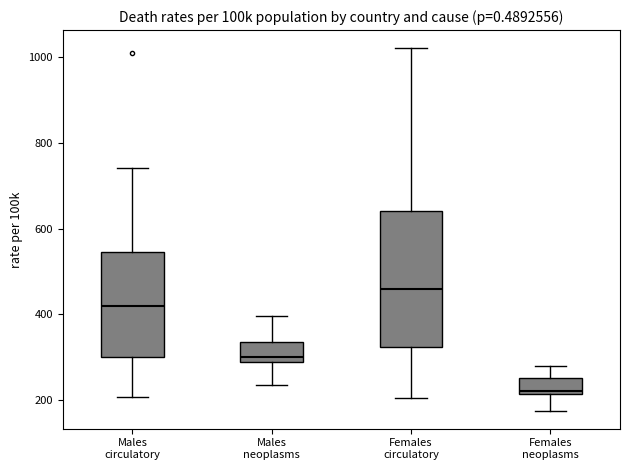

Comparing the boxes themselves (not the whiskers), which one is the tallest?

Females circulatory